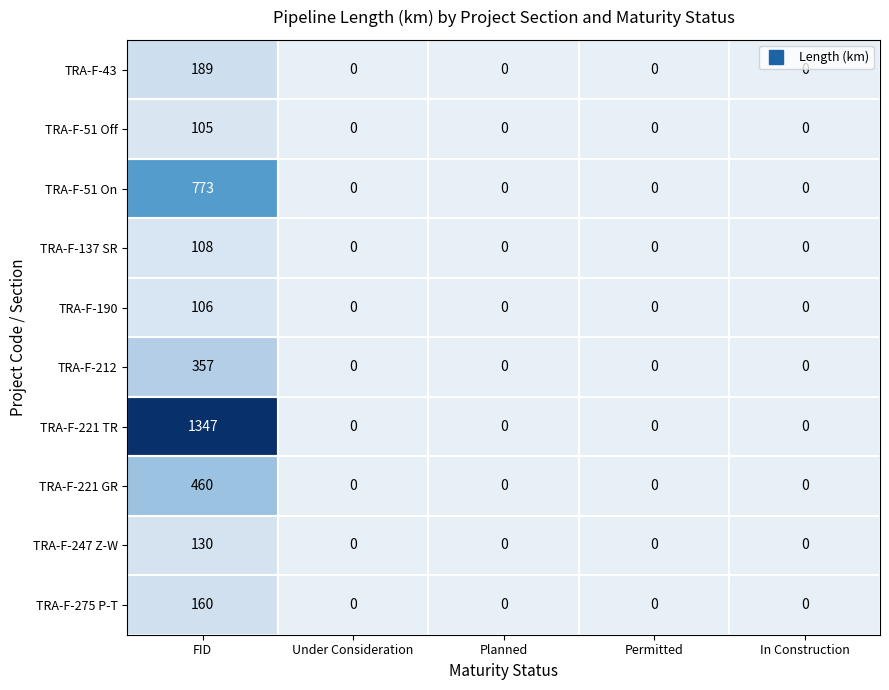

At how many categories does at least one series exceed 1113?

1